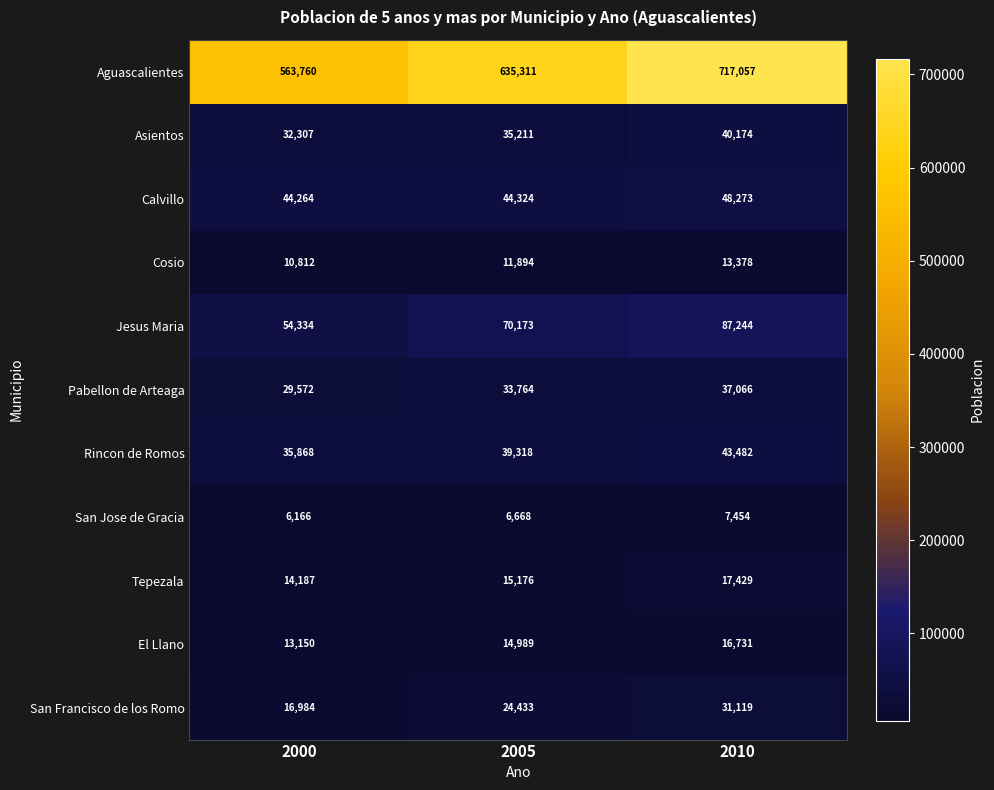

Which label corresponds to the largest value in the chart?

2010